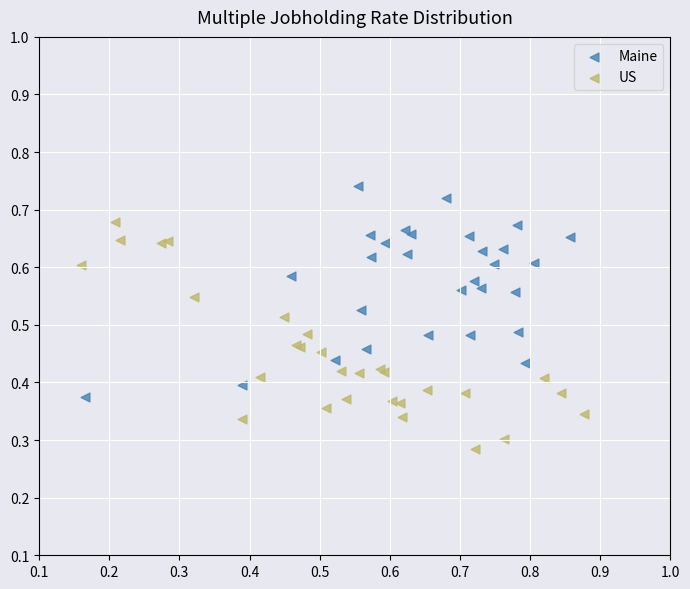

Which series reaches the maximum Y coordinate?

Maine